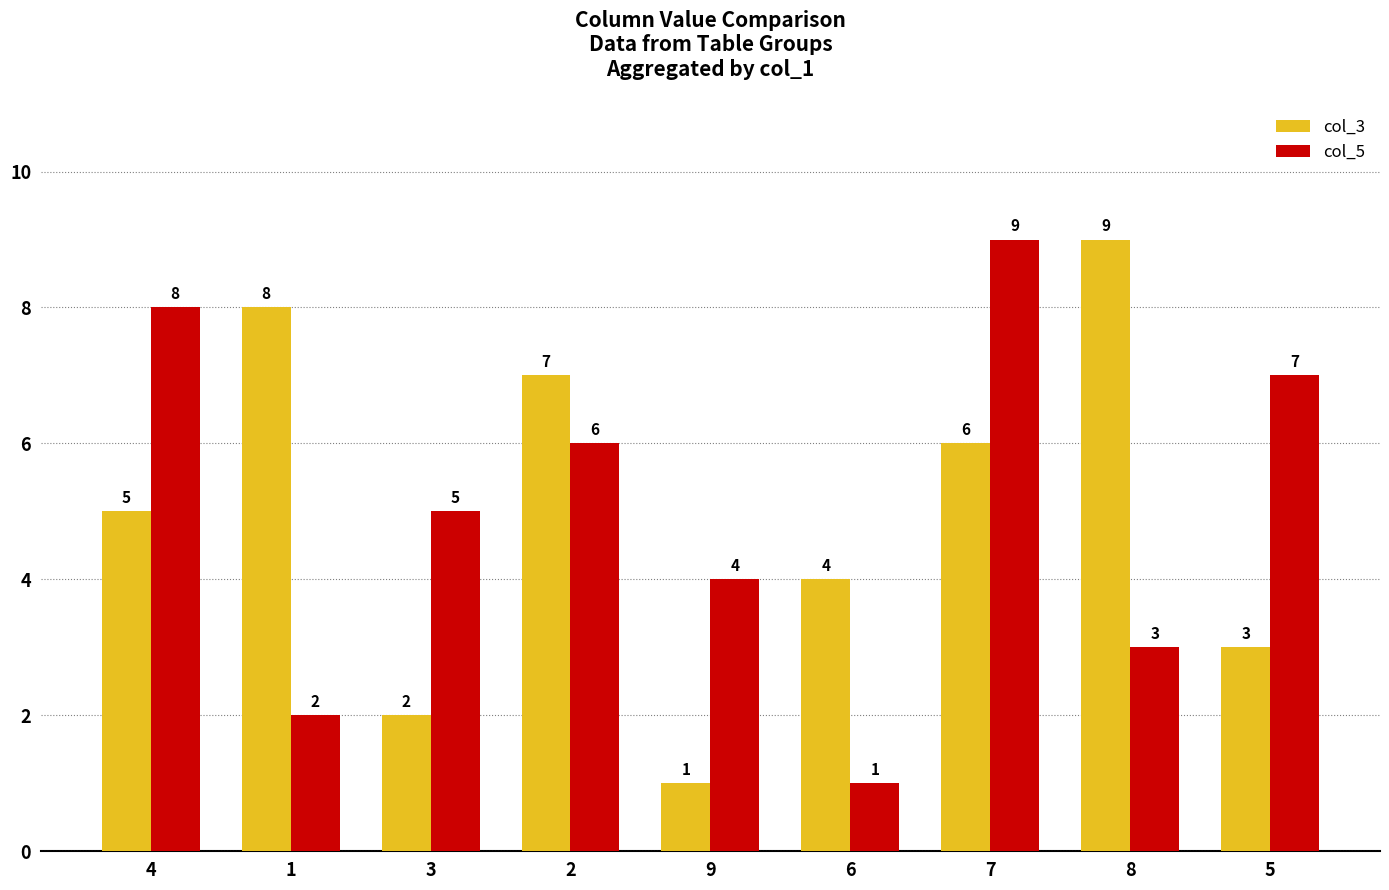

Are the bars horizontal?

No